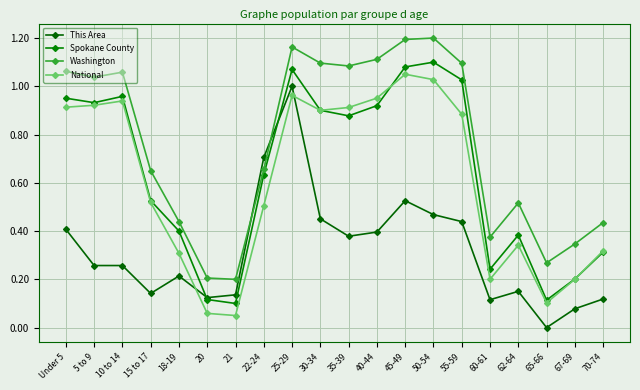

True or false: National has a value of 0.0 at 60-61.

False